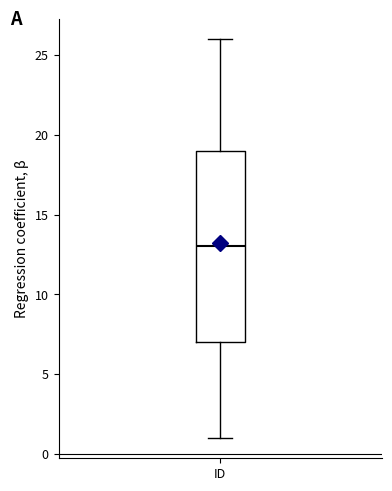

Where does the lower whisker of the box for ID end on the y-axis? The values are not printed on the chart, so give them approximately, as read against the axis.

1